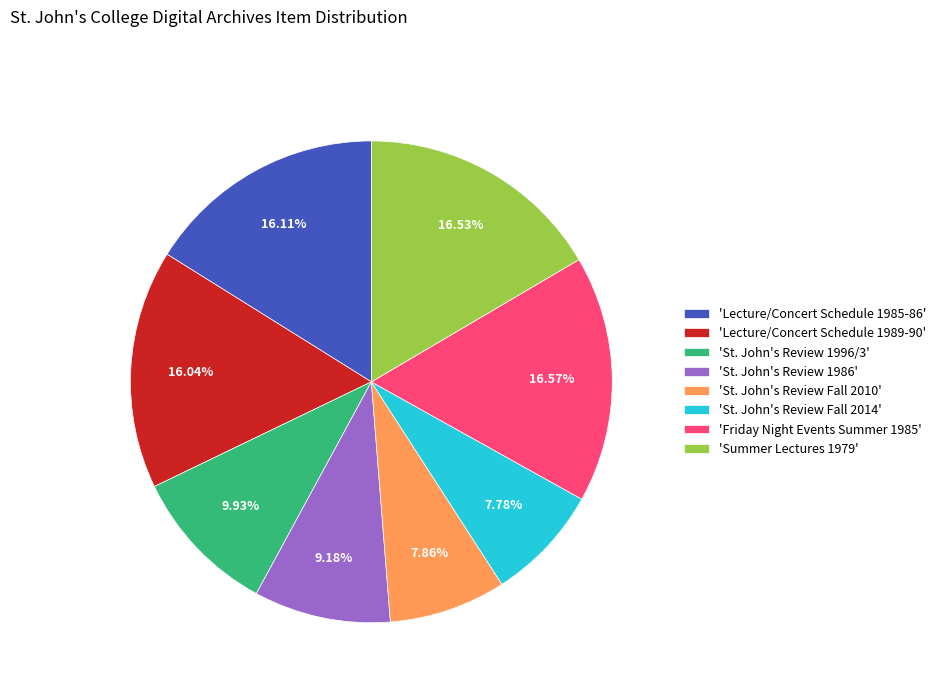

Do 'St. John's Review Fall 2014' and 'St. John's Review 1996/3' together represent more than half of the pie?

No